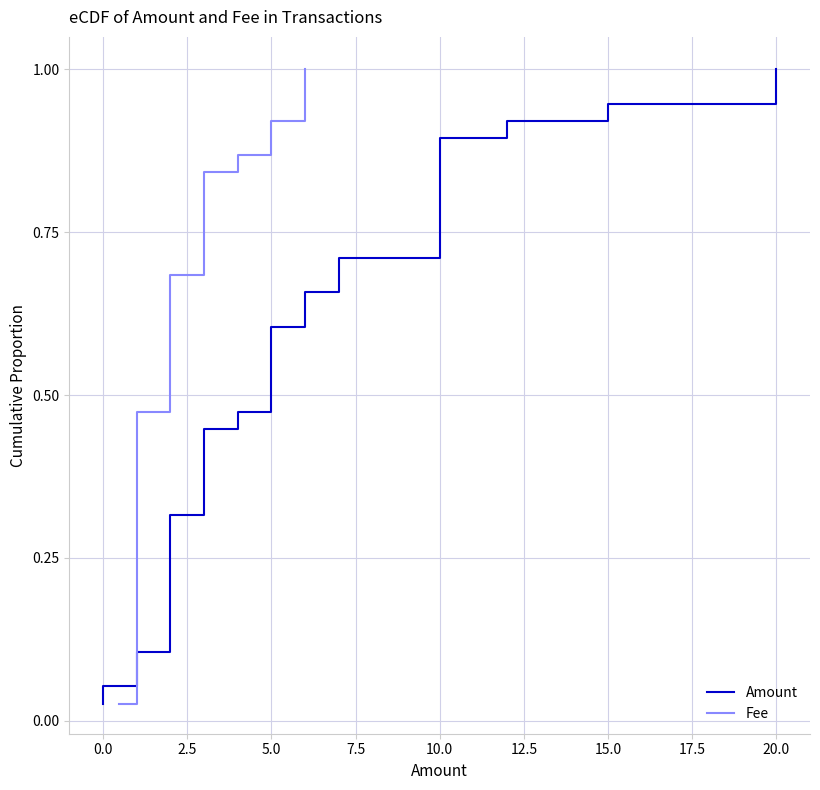

Reading right to left, what are all the values shown in this chart?

Amount: 1.0	1.0	0.9	0.9	0.9	0.9	0.8	0.8	0.8	0.8	0.7	0.7	0.7	0.7	0.6	0.6	0.6	0.6	0.5	0.5	0.5	0.4	0.4	0.4	0.4	0.3	0.3	0.3	0.3	0.2	0.2	0.2	0.2	0.1	0.1	0.1	0.1	0.0
Fee: 1.0	1.0	0.9	0.9	0.9	0.9	0.8	0.8	0.8	0.8	0.7	0.7	0.7	0.7	0.6	0.6	0.6	0.6	0.5	0.5	0.5	0.4	0.4	0.4	0.4	0.3	0.3	0.3	0.3	0.2	0.2	0.2	0.2	0.1	0.1	0.1	0.1	0.0